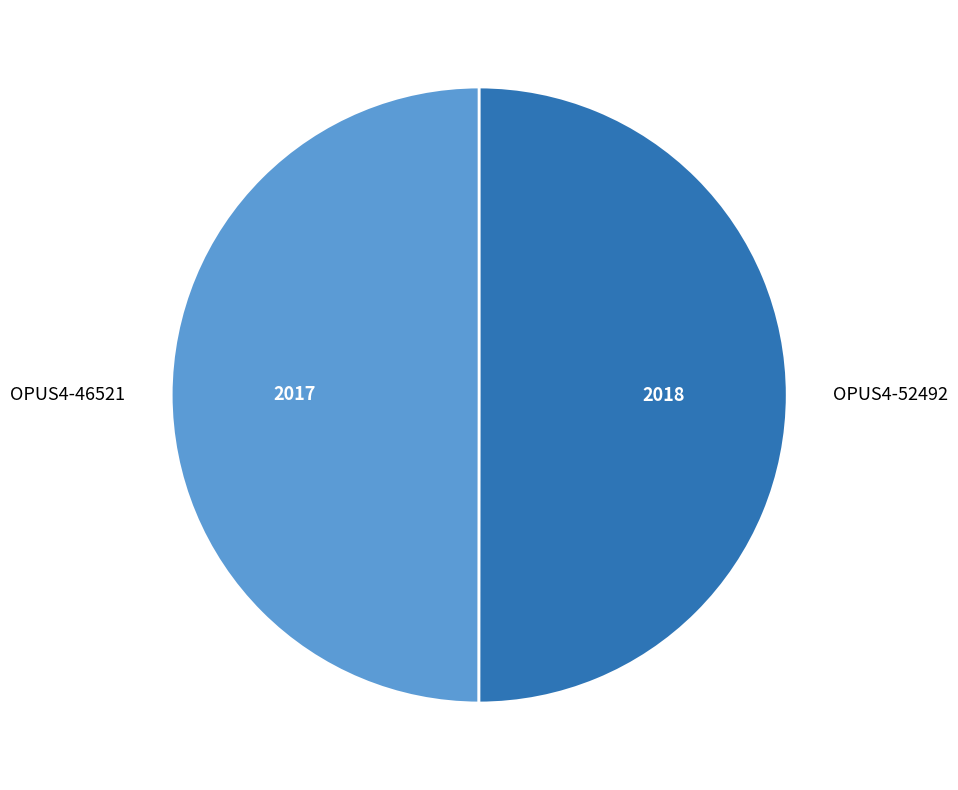

Is it true that OPUS4-52492 is 37% of the pie?

False